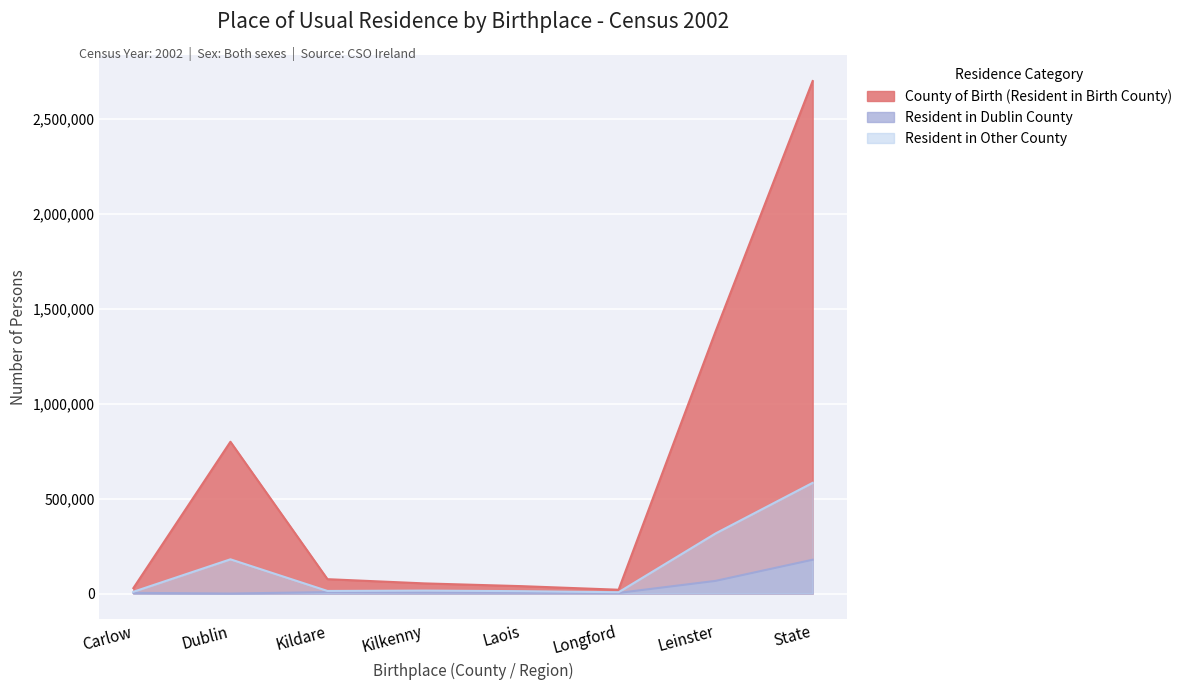

At how many categories does at least one series exceed 2605109?

1